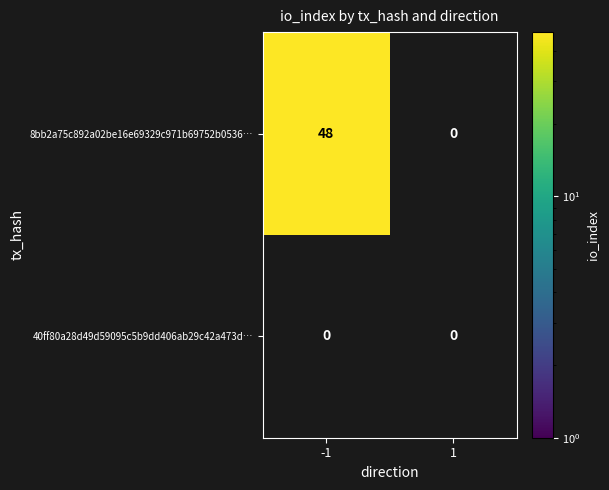

Rank the categories by 40ff80a28d49d59095c5b9dd406ab29c42a473d value from lowest to highest.

-1, 1